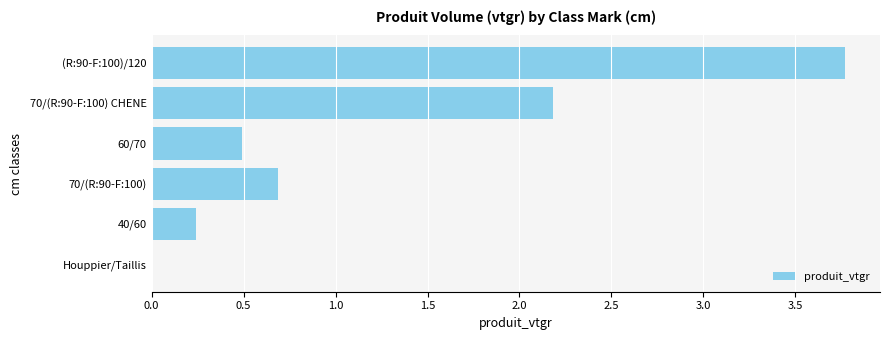

Which has a higher value, Houppier/Taillis or 70/(R:90-F:100)?

70/(R:90-F:100)